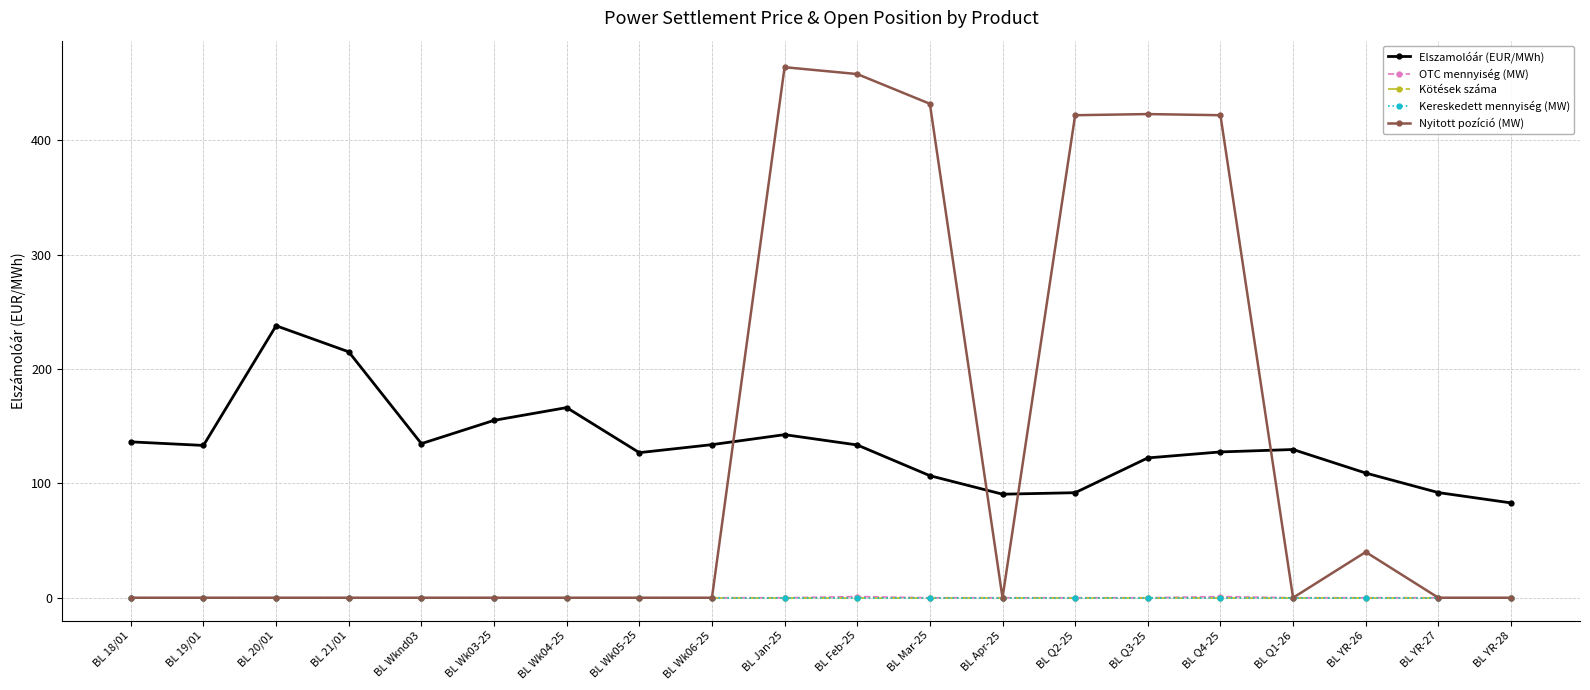

Is this an area chart (filled region under the line)?

No